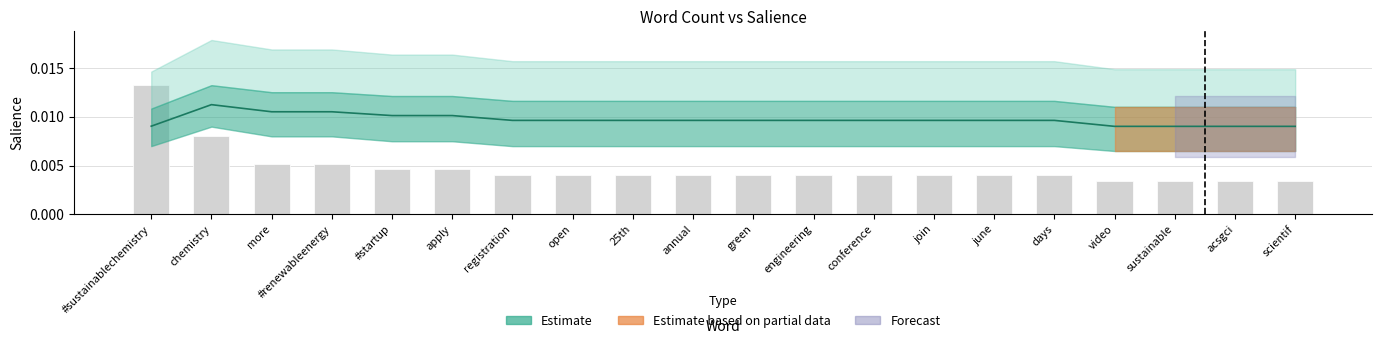

Which category has the lowest value across all series?

video